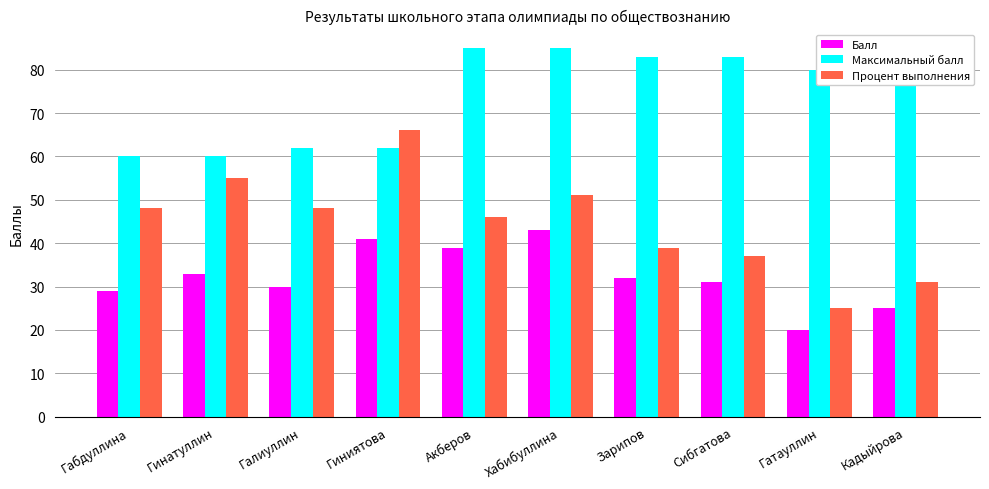

The value of Максимальный балл at Галиуллин is 14. True or false?

False